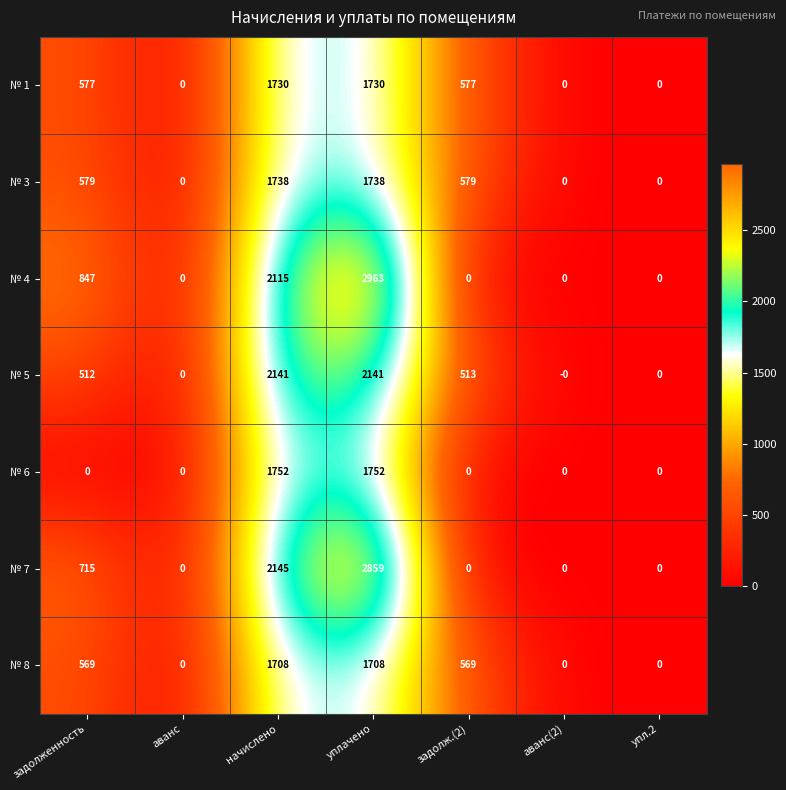

Is it true that № 6 equals 1191 at задолж.(2)?

False